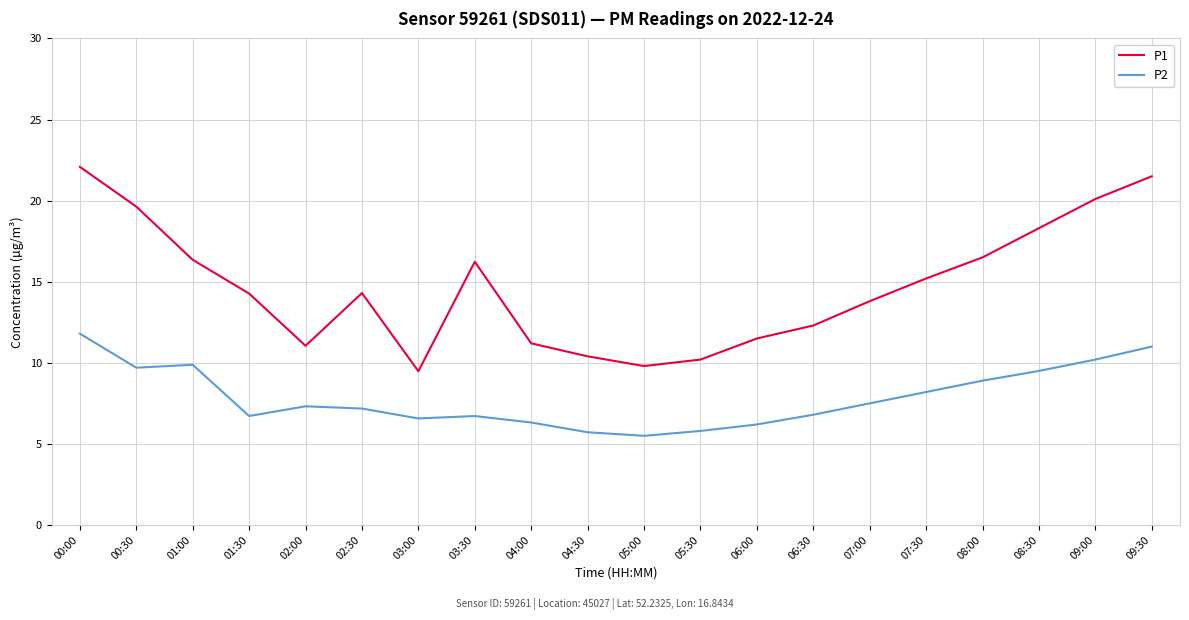

True or false: P2 and P1 intersect in this chart.

False